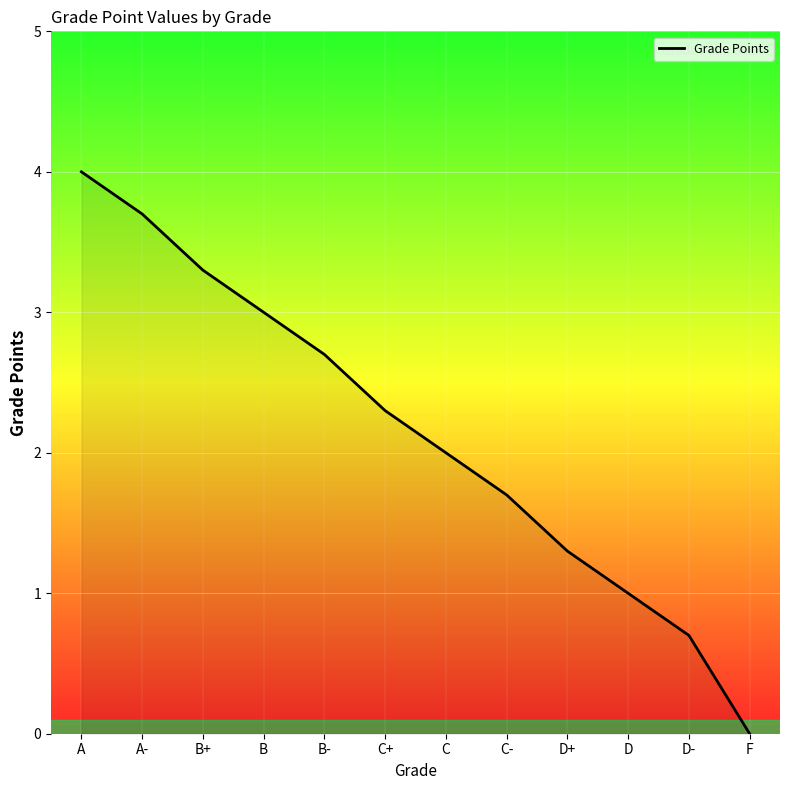

List the labels in order of value, smallest first.

F, D-, D, D+, C-, C, C+, B-, B, B+, A-, A